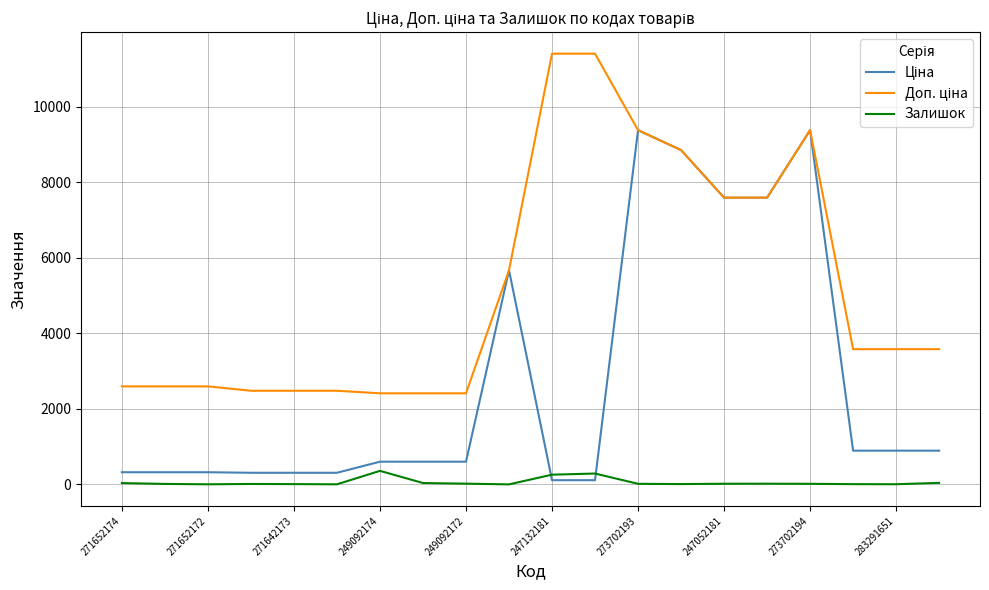

How many lines are shown in the chart?

3